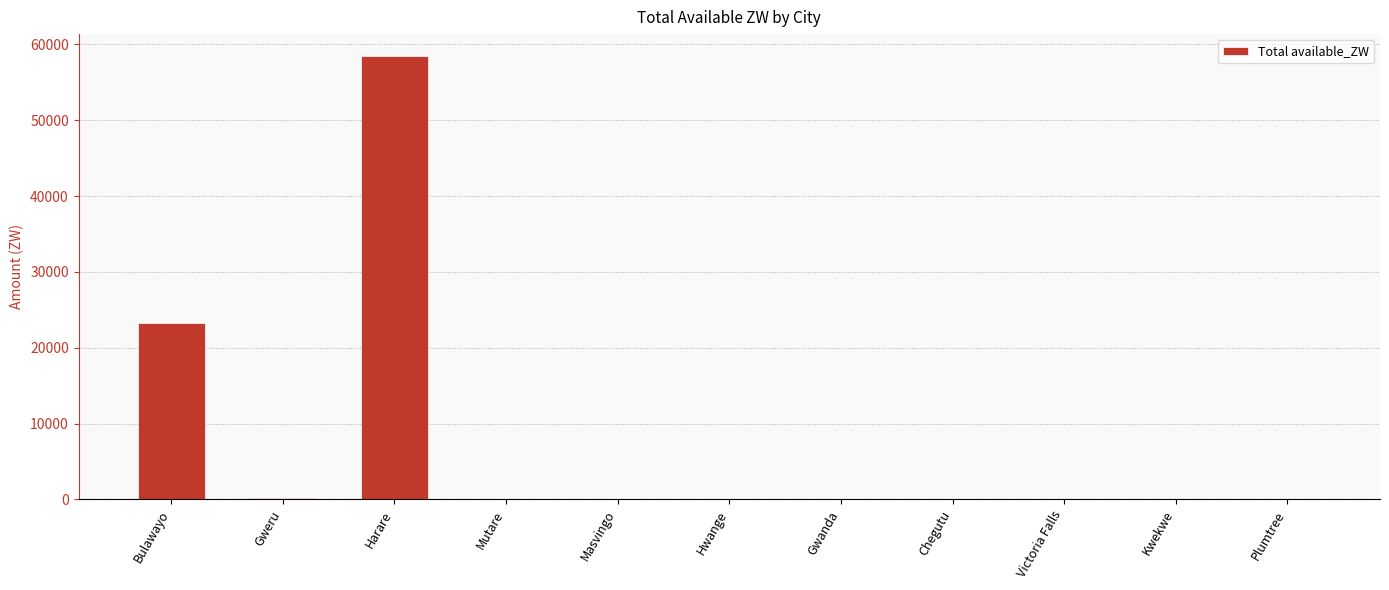

How many data points are above 0?

4